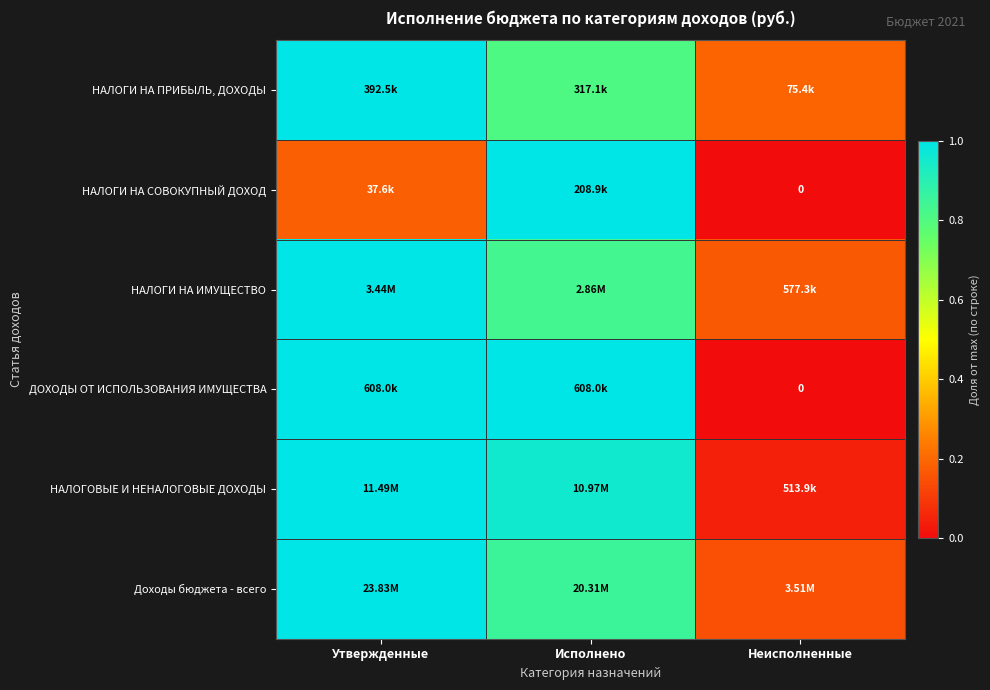

Is it true that НАЛОГОВЫЕ И НЕНАЛОГОВЫЕ ДОХОДЫ equals 1.6 at Утвержденные?

False